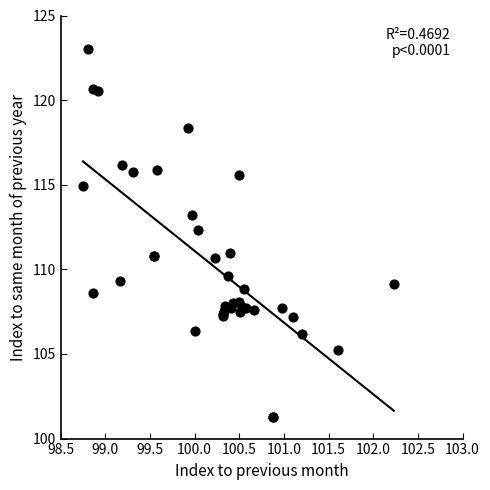

What Y value in the scatter plot is closest to 112?

112.3